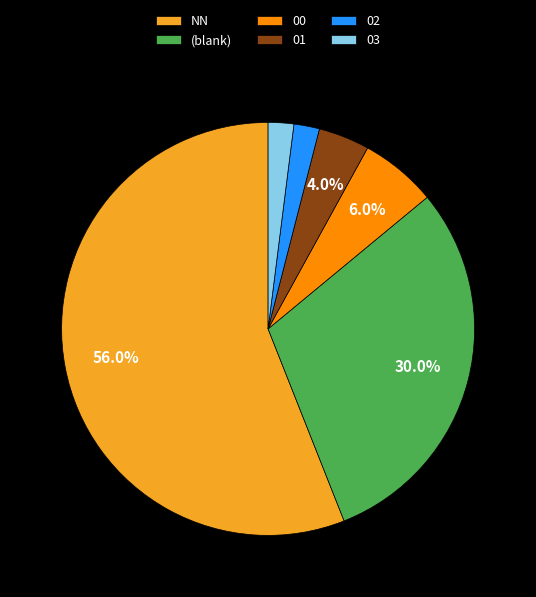

Which category has the biggest portion of the pie?

NN